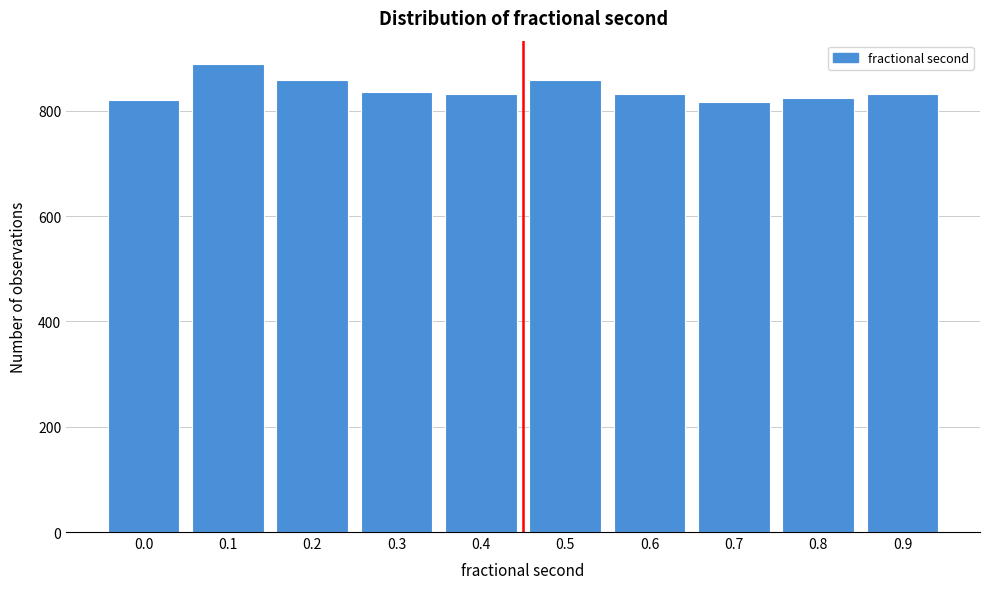

What is the greatest value displayed?

889